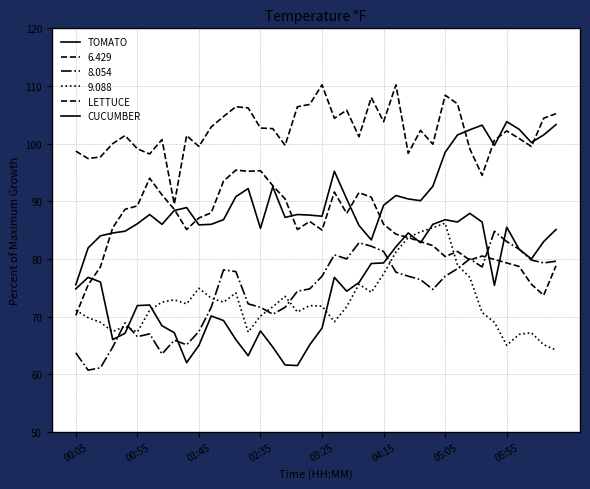

At how many categories does at least one series exceed 88?

40